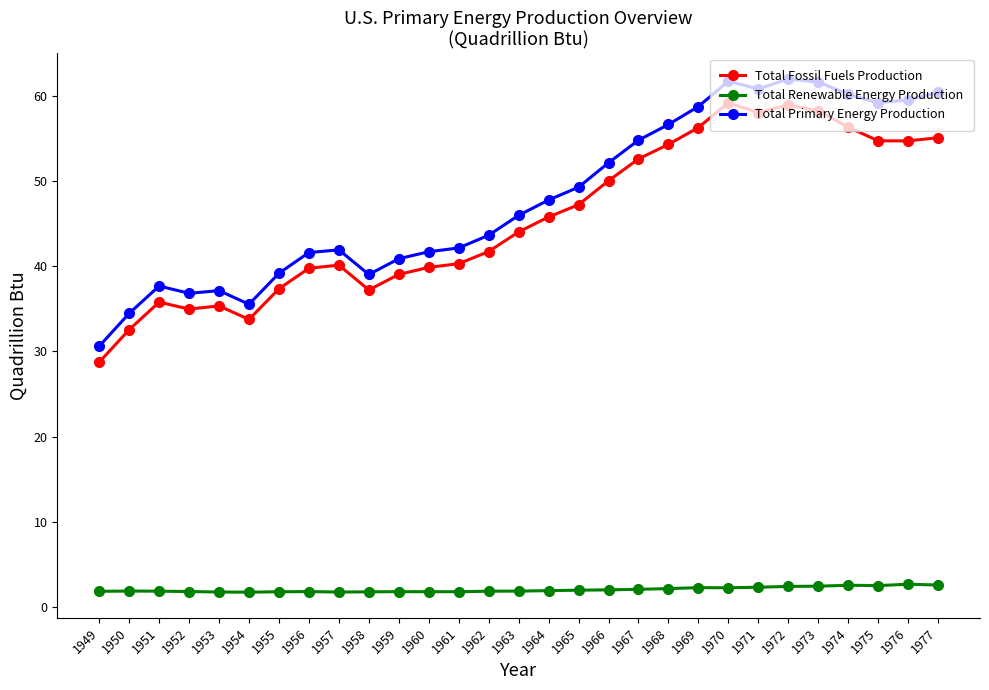

What is the difference between the Total Fossil Fuels Production values at 1957 and 1955?

2.8